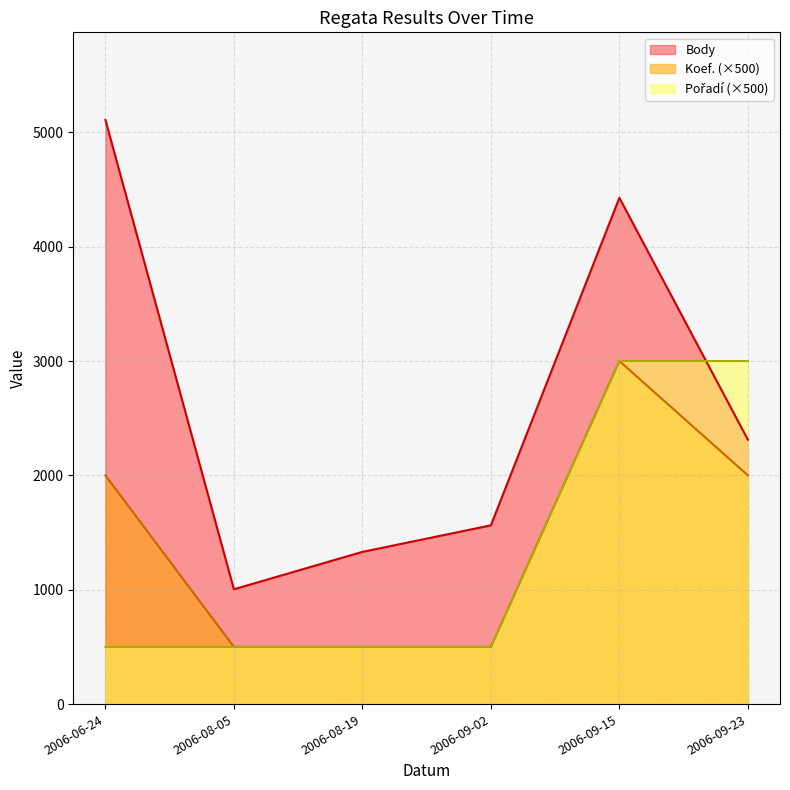

What is the sum of all Koef. values?

8500